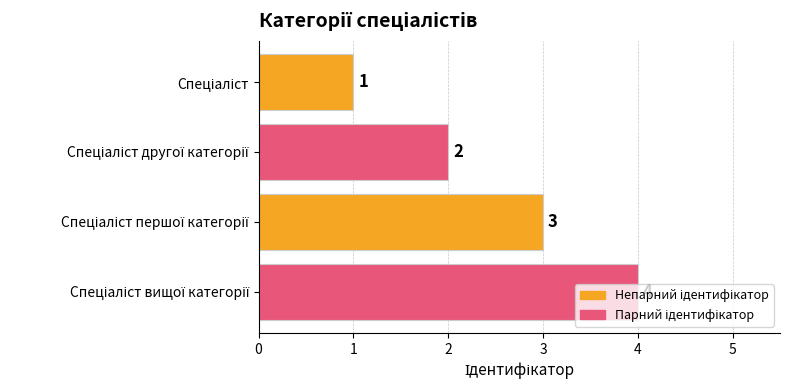

What is the maximum value shown in the chart?

4